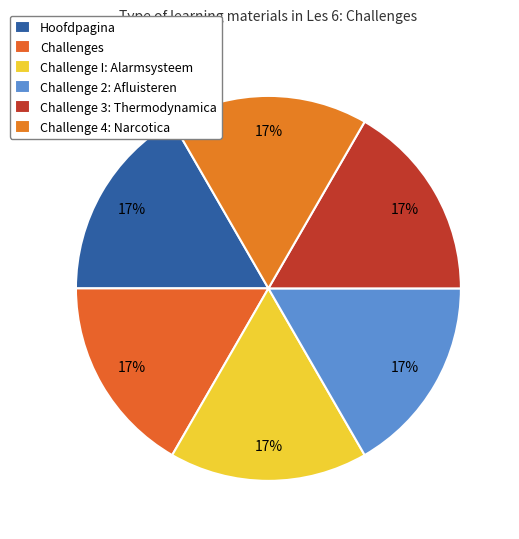

How many segments does this pie chart have?

6